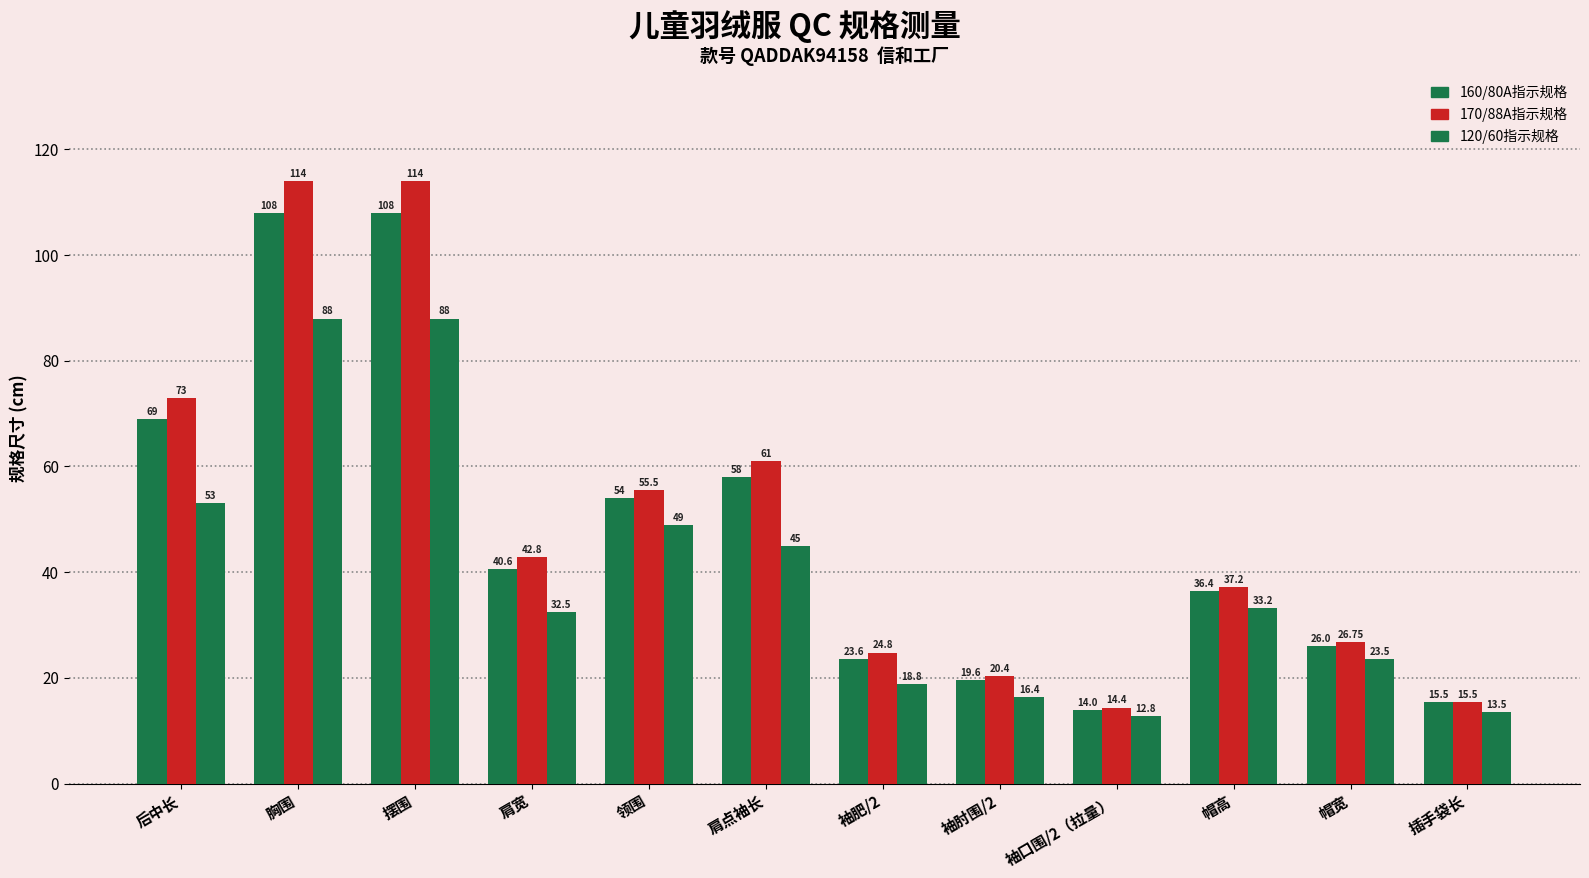

How many bars are there in each group?

3